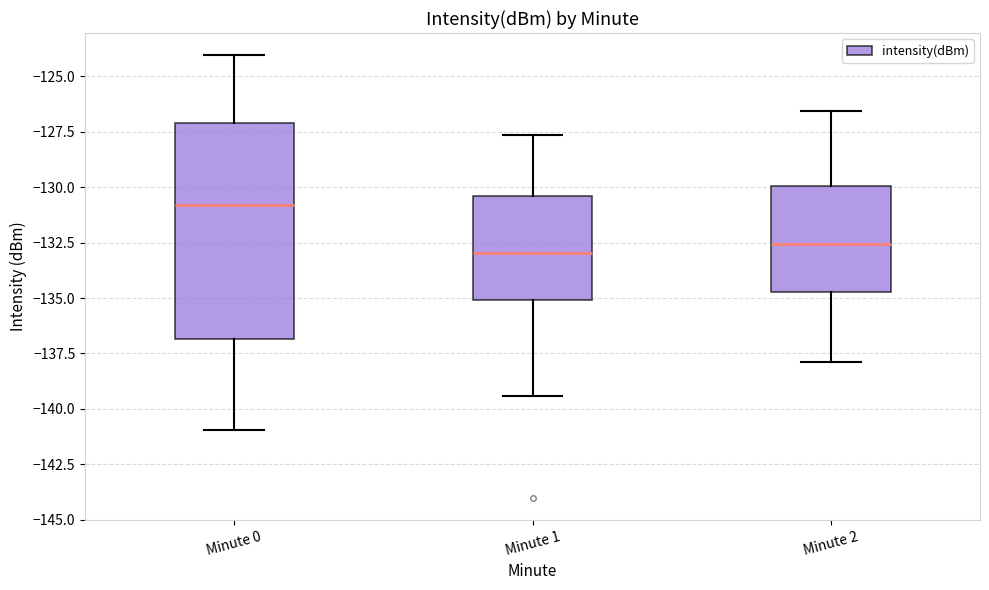

Comparing the boxes themselves (not the whiskers), which one is the tallest?

Minute 0